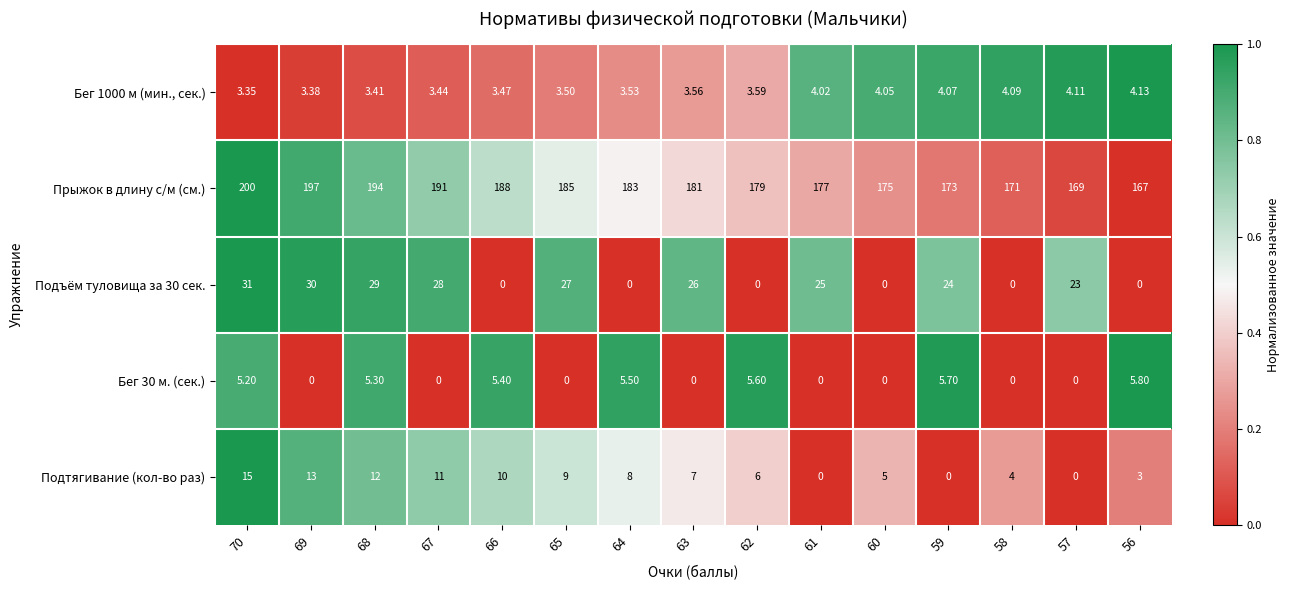

Which series has the widest spread of values?

Прыжок в длину с/м (см.)